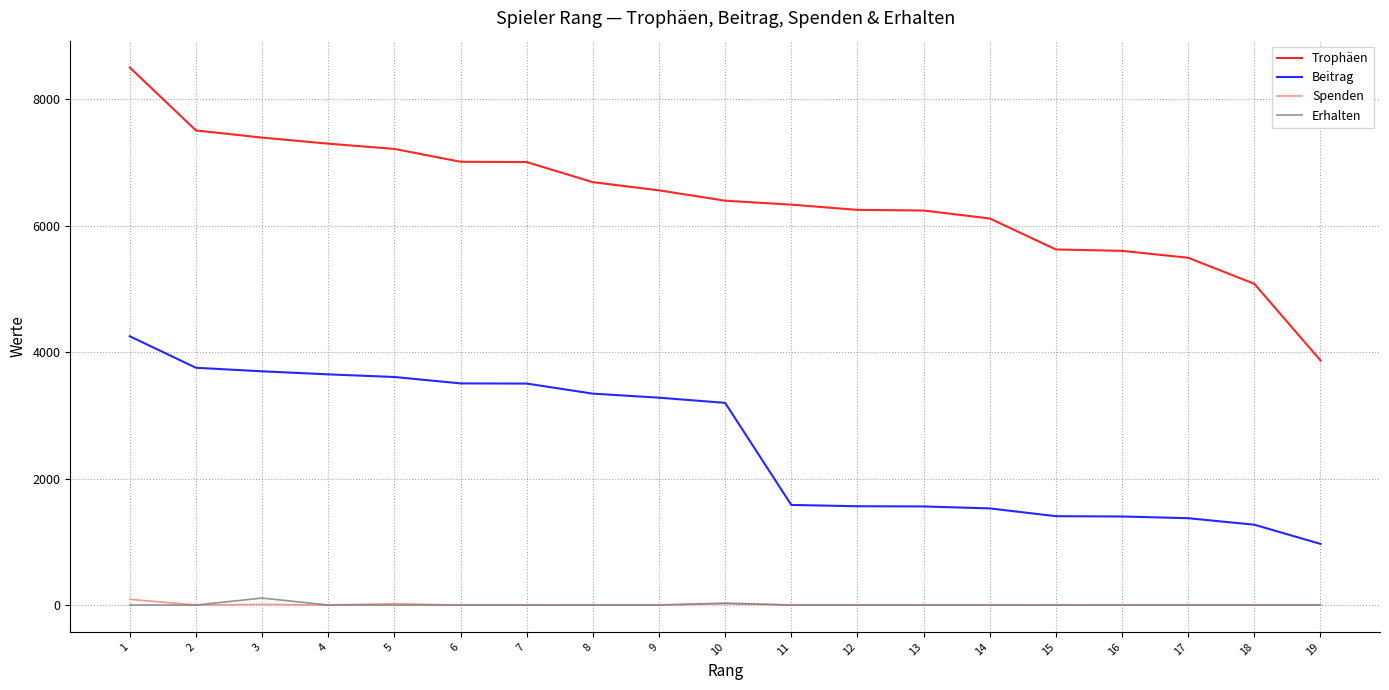

True or false: Erhalten and Trophäen intersect in this chart.

False